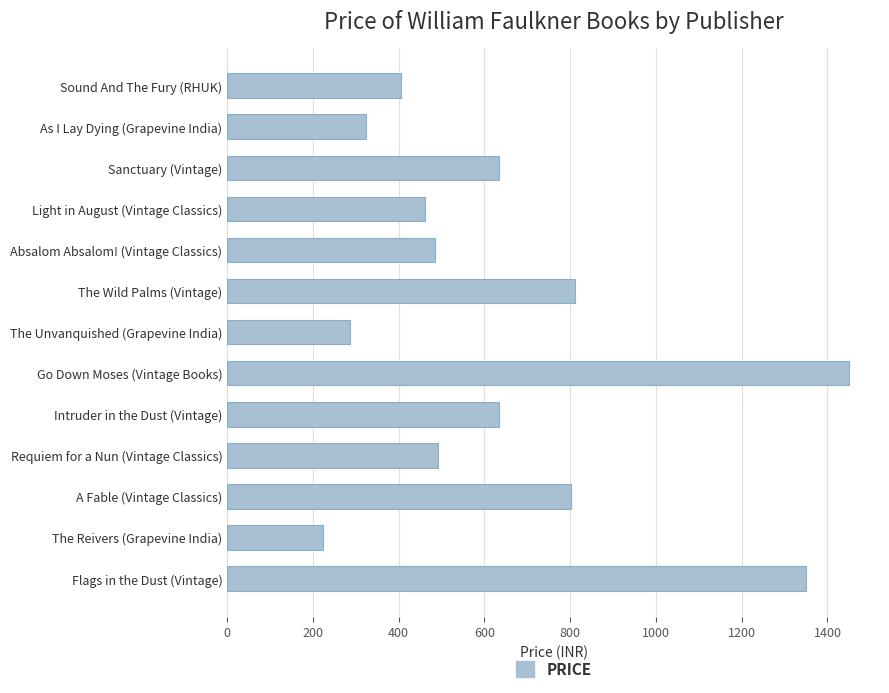

At which category does the chart reach its peak across all series?

Go Down Moses (Vintage Books)